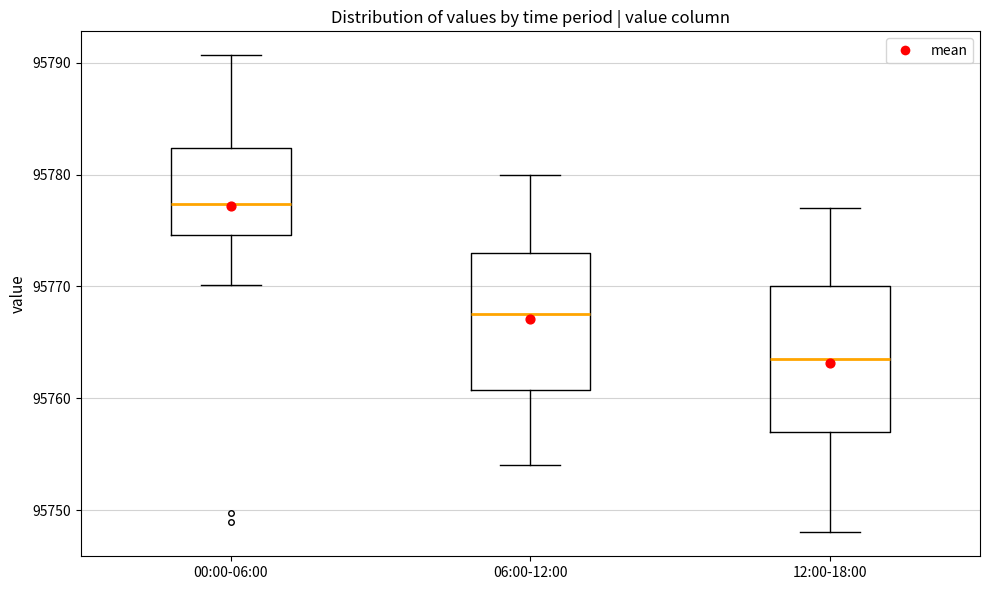

Reading left to right, transcribe this box plot: for each box, give where its median line is, the range the box spans, and where its two whiskers end, as read against the y-axis. The values are not printed on the chart, so give them approximately, as read against the axis.

00:00-06:00: median 95777, box 95775 to 95782, whiskers 95770 to 95791
06:00-12:00: median 95768, box 95761 to 95773, whiskers 95754 to 95780
12:00-18:00: median 95764, box 95757 to 95770, whiskers 95748 to 95777